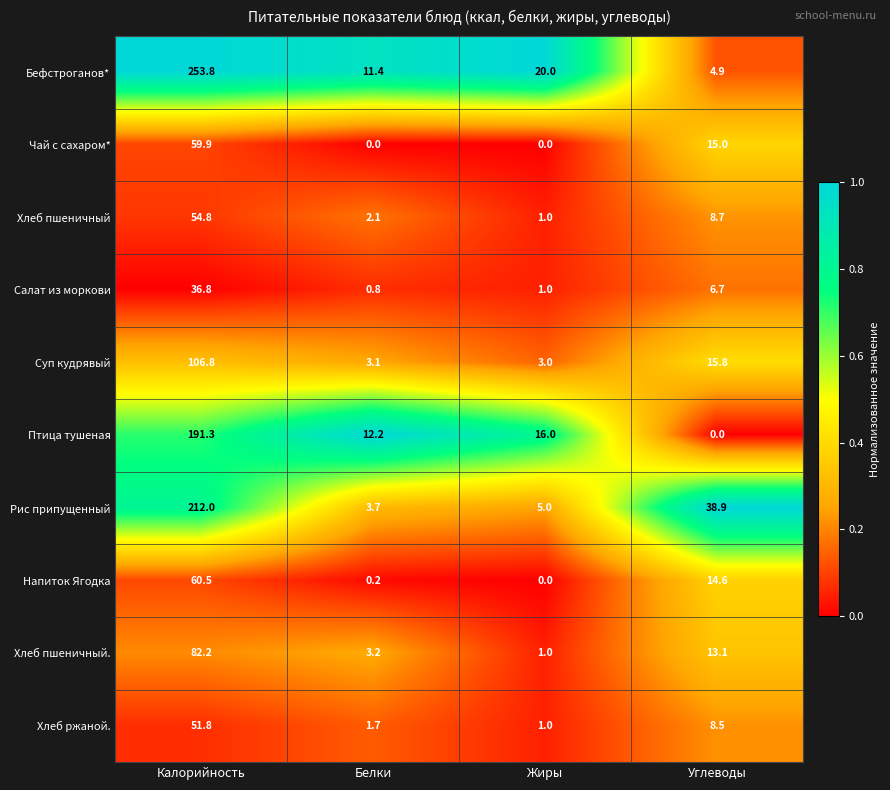

How many categories are shown in the chart?

4